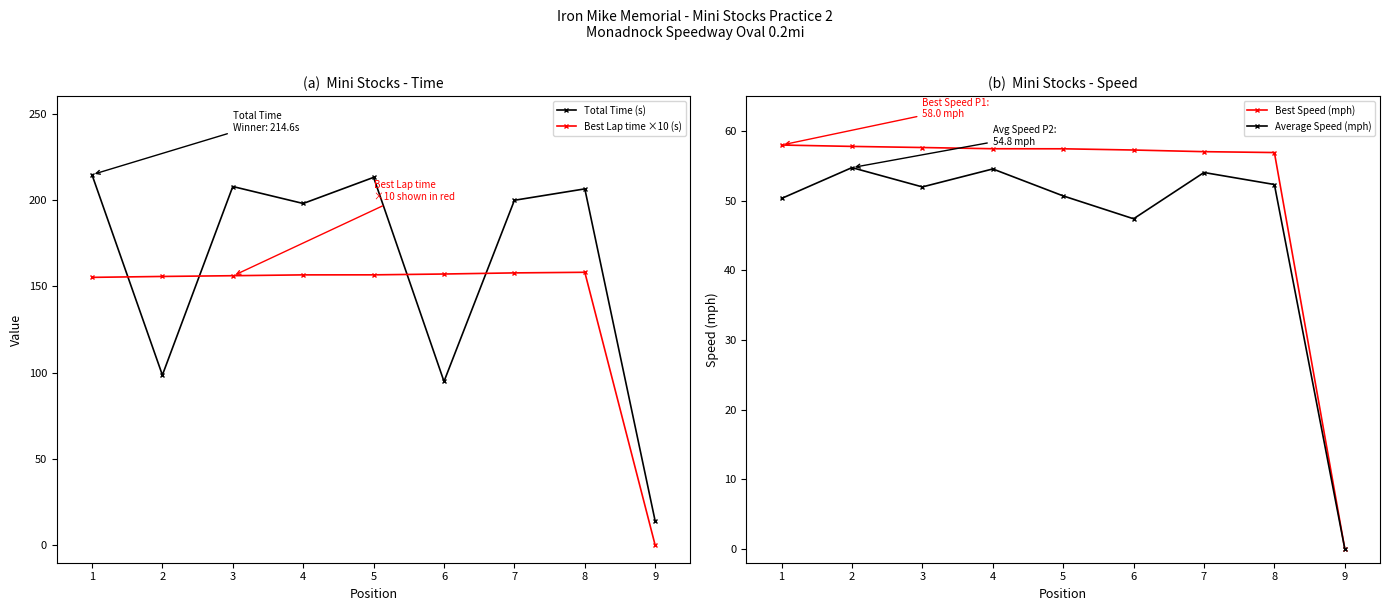

How many intersections are there between Total Time (s) and Best Lap time ×10 (s)?

4